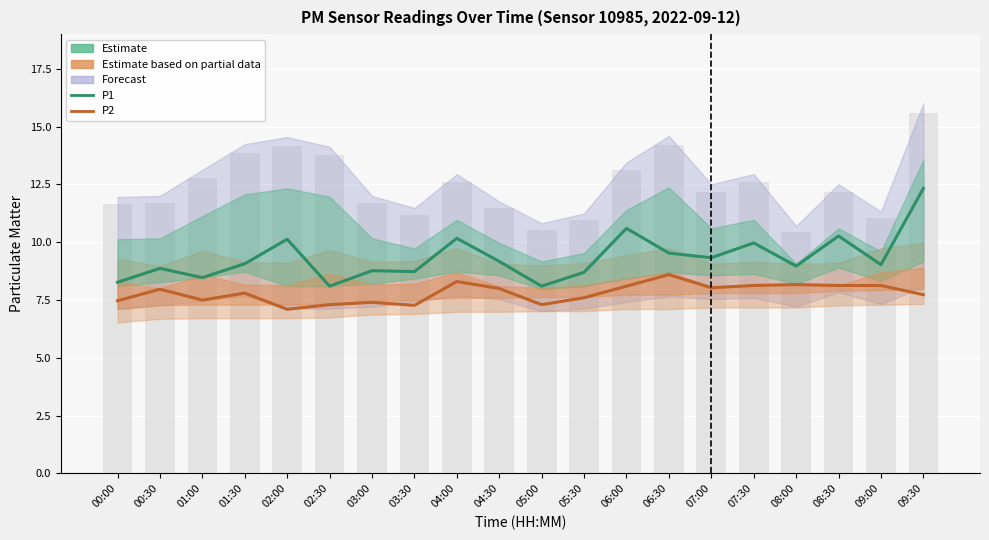

What is the maximum value for P2 (Estimate based on partial data)?

8.6